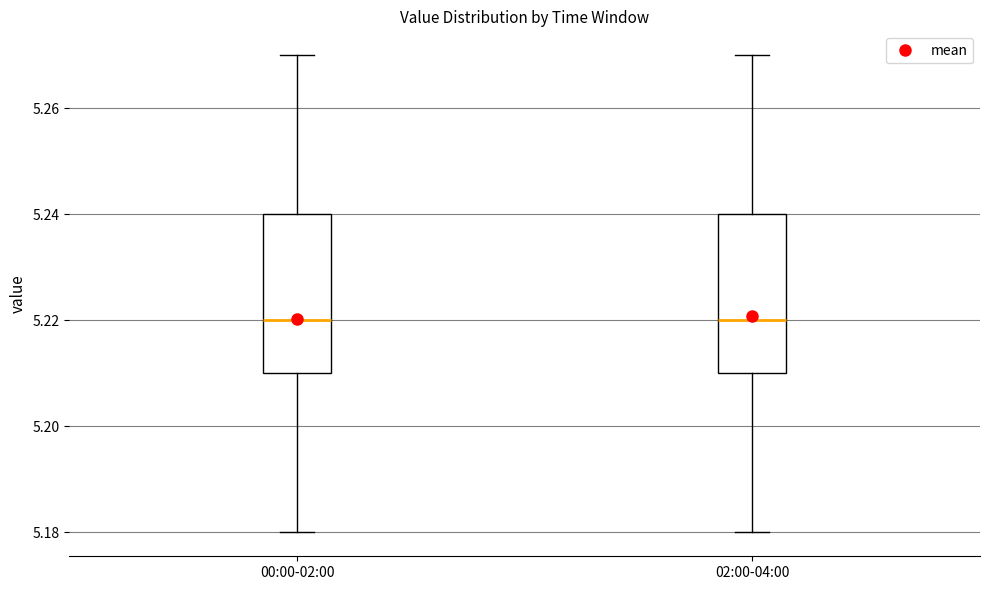

Reading left to right, read every box against the y-axis: the position of its median line, the range the box covers, and the ends of its whiskers. The values are not printed on the chart, so give them approximately, as read against the axis.

00:00-02:00: median 5.22, box 5.21 to 5.24, whiskers 5.18 to 5.27
02:00-04:00: median 5.22, box 5.21 to 5.24, whiskers 5.18 to 5.27